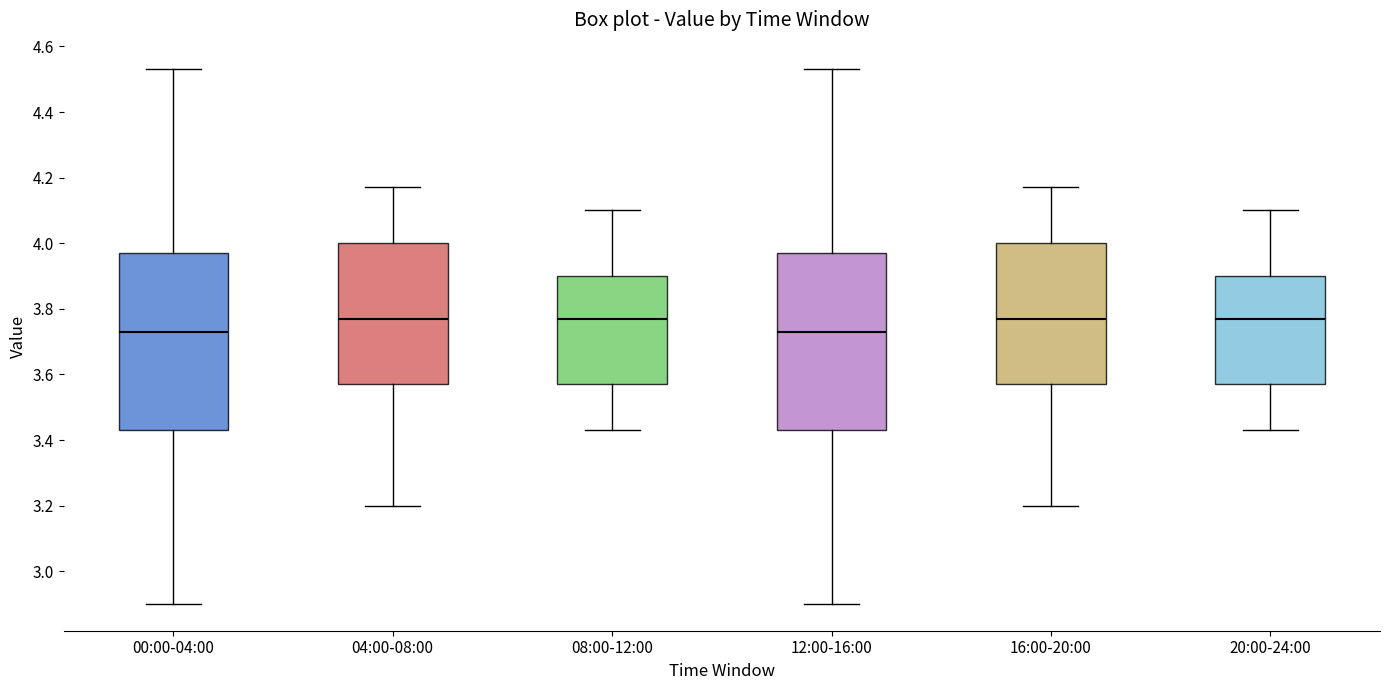

Reading left to right, transcribe this box plot: for each box, give where its median line is, the range the box spans, and where its two whiskers end, as read against the y-axis. The values are not printed on the chart, so give them approximately, as read against the axis.

00:00-04:00: median 3.74, box 3.44 to 3.98, whiskers 2.90 to 4.54
04:00-08:00: median 3.78, box 3.58 to 4.00, whiskers 3.20 to 4.18
08:00-12:00: median 3.78, box 3.58 to 3.90, whiskers 3.44 to 4.10
12:00-16:00: median 3.74, box 3.44 to 3.98, whiskers 2.90 to 4.54
16:00-20:00: median 3.78, box 3.58 to 4.00, whiskers 3.20 to 4.18
20:00-24:00: median 3.78, box 3.58 to 3.90, whiskers 3.44 to 4.10